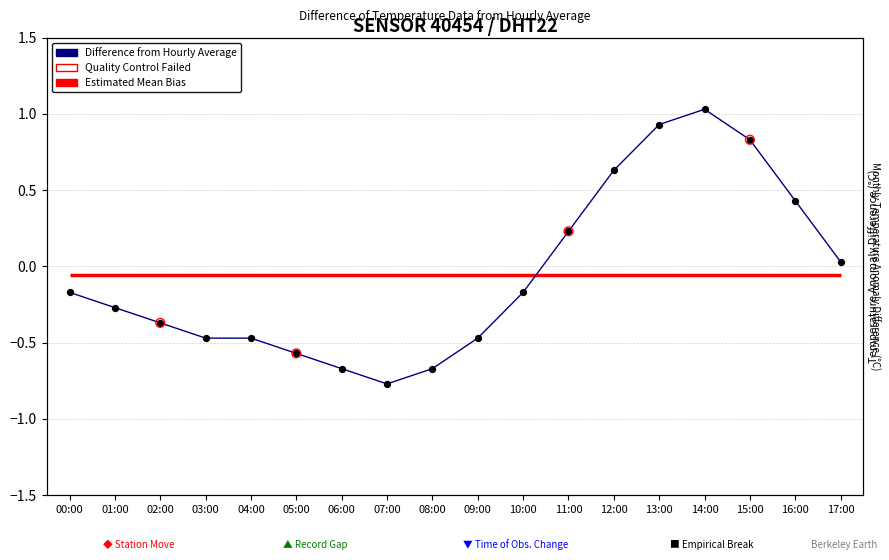

What is the change in value from 12:00 to 14:00?

+0.4